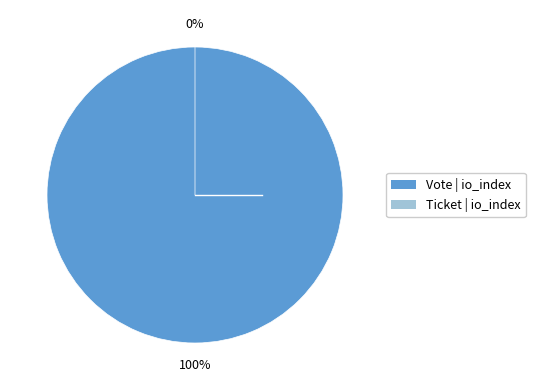

To the nearest percent, what is the difference between the Ticket (io_index=0) and Vote (io_index=1) slice percentages?

100%